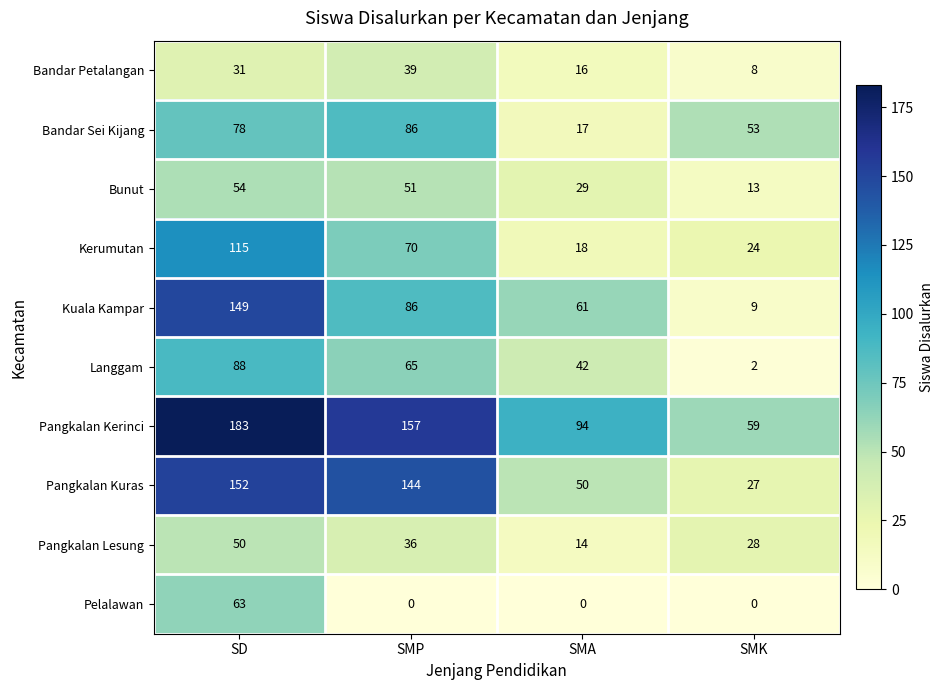

At which category is the sum across all series the highest?

SD